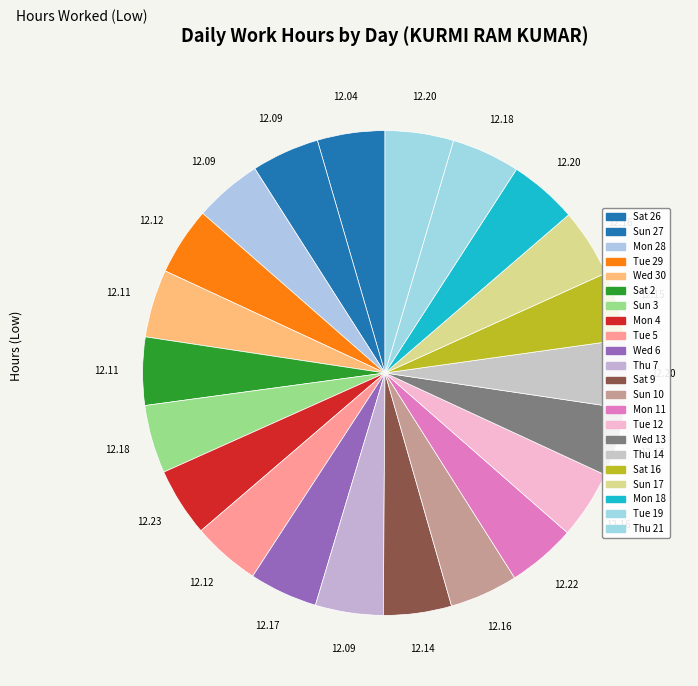

How many segments does this pie chart have?

22